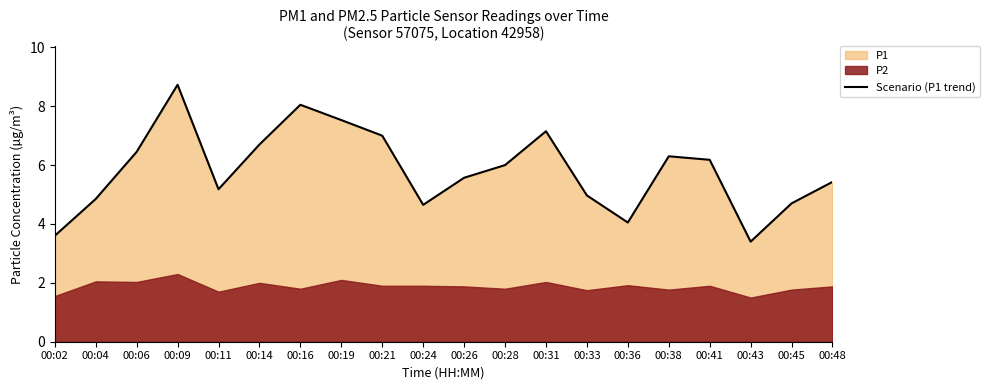

What is the change in value from 00:26 to 00:28?

+0.4